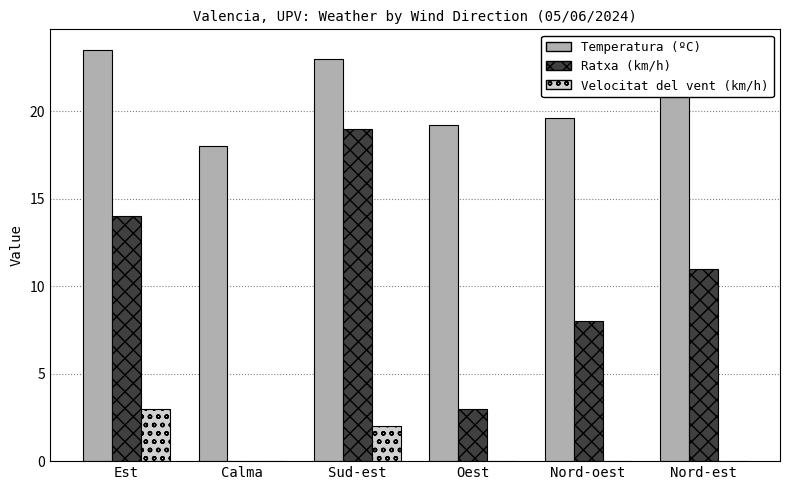

Between Oest and Nord-est, which series saw the biggest shift?

Ratxa (km/h)